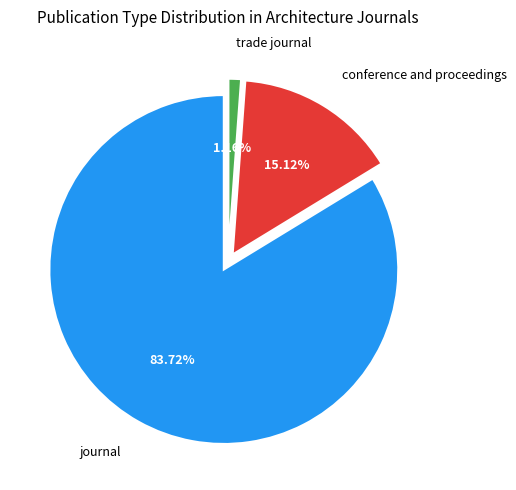

Does any single category account for the majority?

Yes